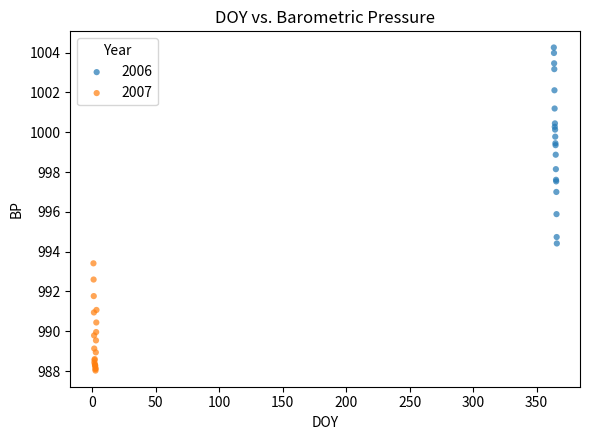

Which series has the largest Y range (max minus min)?

2006